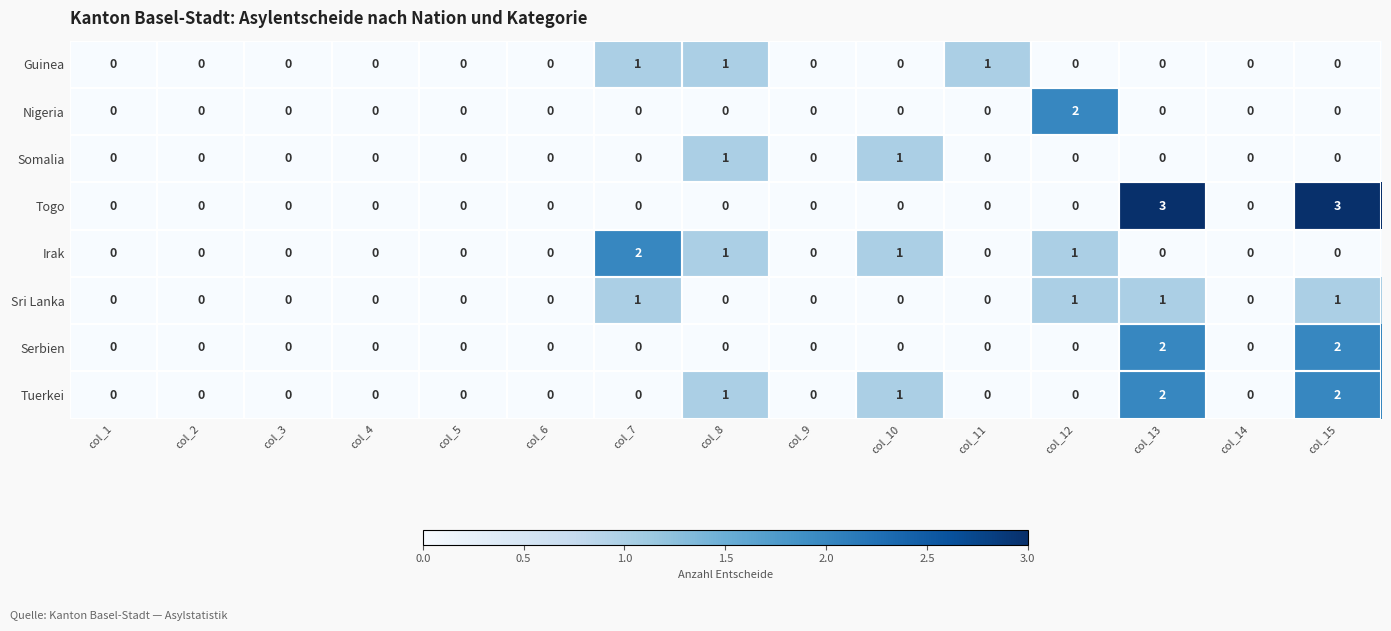

How many categories are shown in the chart?

15